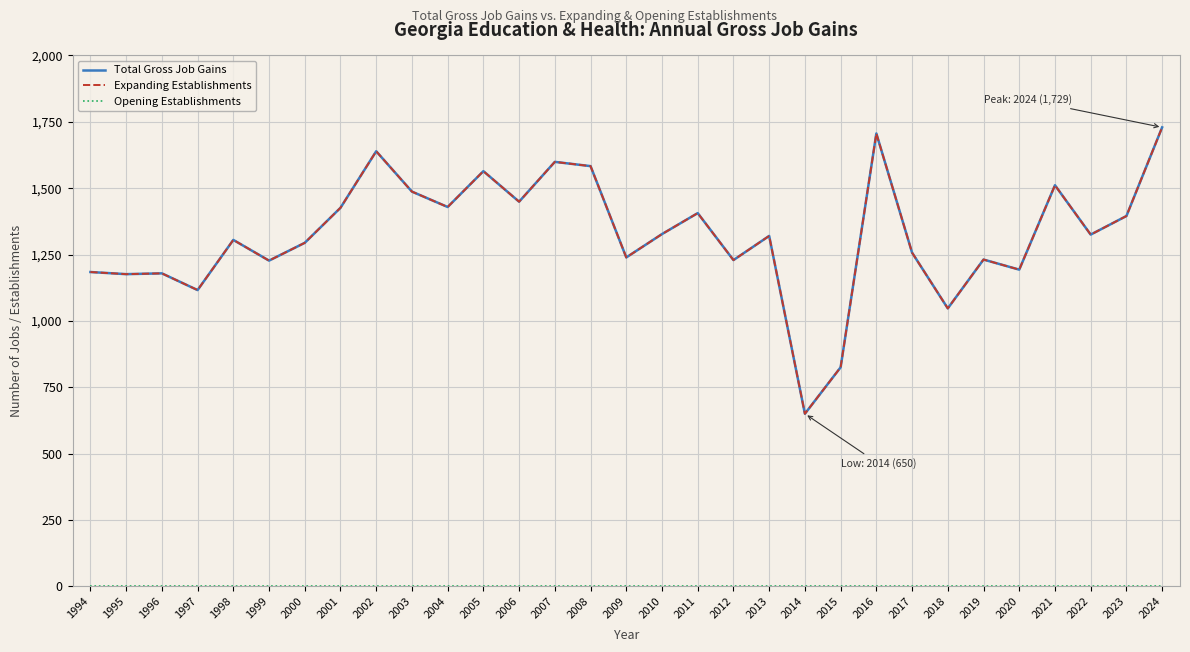

Does the chart display data point markers on the line(s)?

No